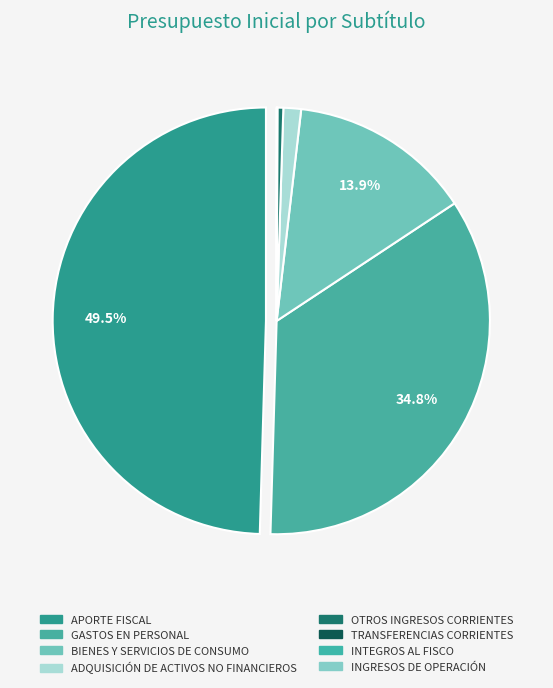

To the nearest percent, what is the difference between the largest and smallest slice percentages?

50%